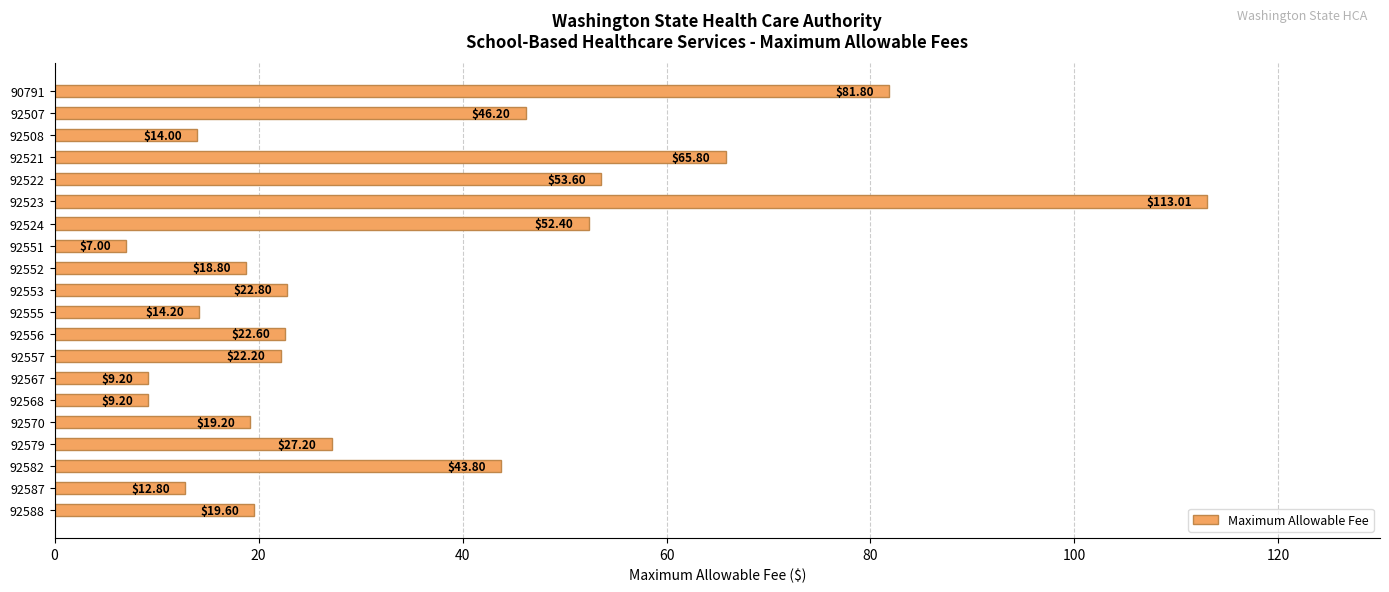

Which label corresponds to the smallest value in the chart?

92551